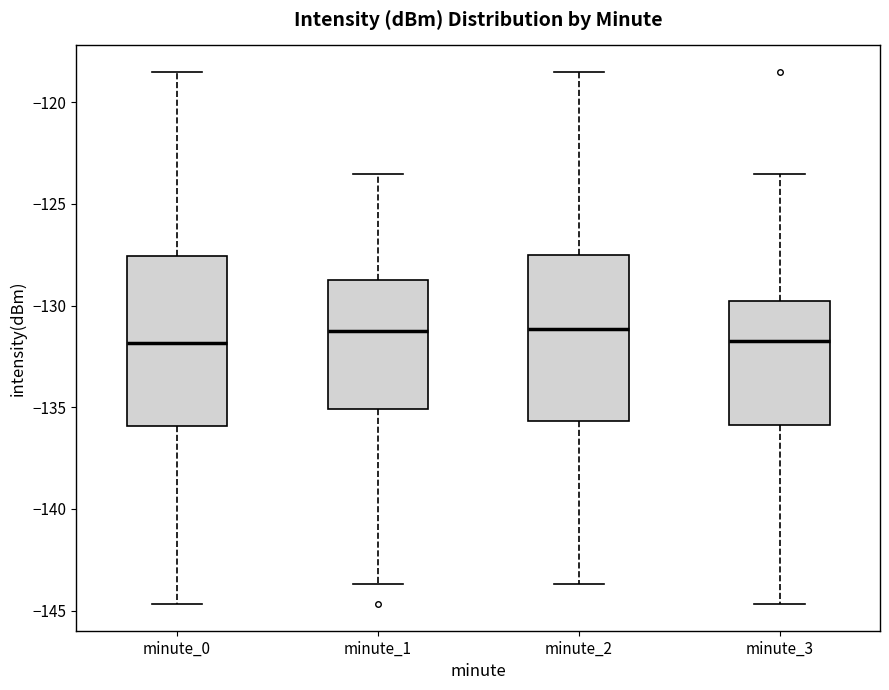

Reading left to right, transcribe this box plot: for each box, give where its median line is, the range the box spans, and where its two whiskers end, as read against the y-axis. The values are not printed on the chart, so give them approximately, as read against the axis.

minute_0: median -132.0, box -136.0 to -127.5, whiskers -144.5 to -118.5
minute_1: median -131.0, box -135.0 to -128.5, whiskers -143.5 to -123.5
minute_2: median -131.0, box -135.5 to -127.5, whiskers -143.5 to -118.5
minute_3: median -131.5, box -136.0 to -130.0, whiskers -144.5 to -123.5